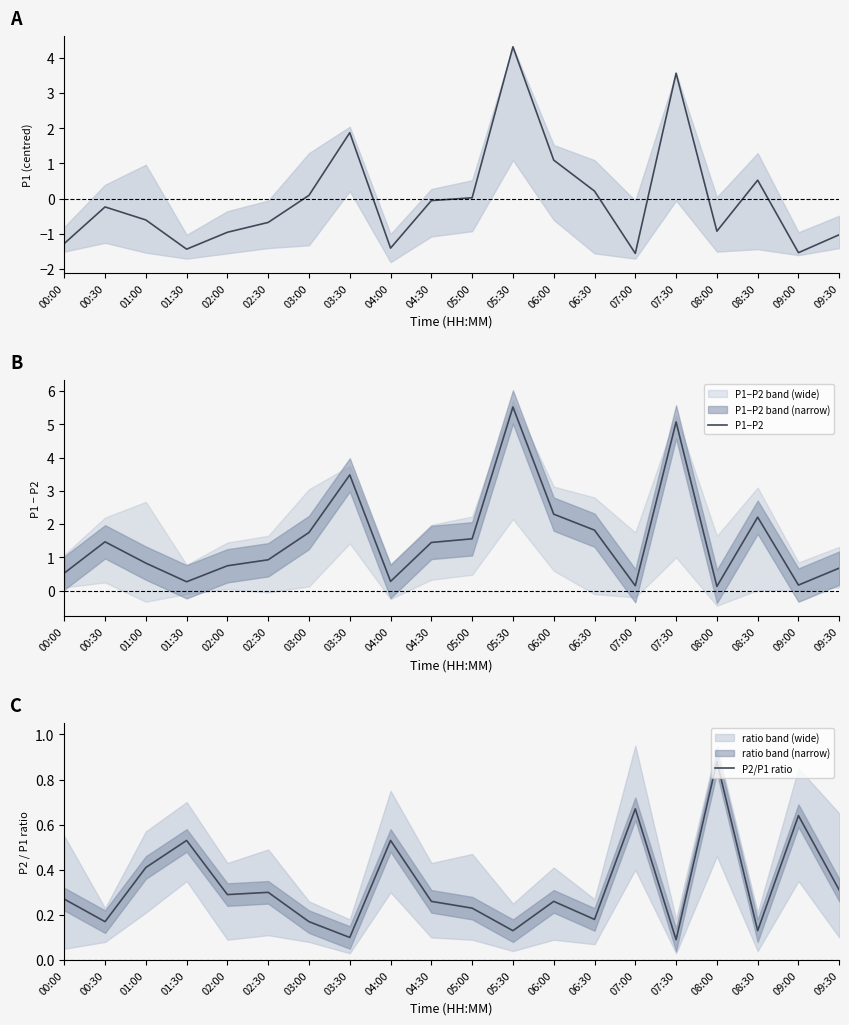

How many distinct data groups are displayed?

3